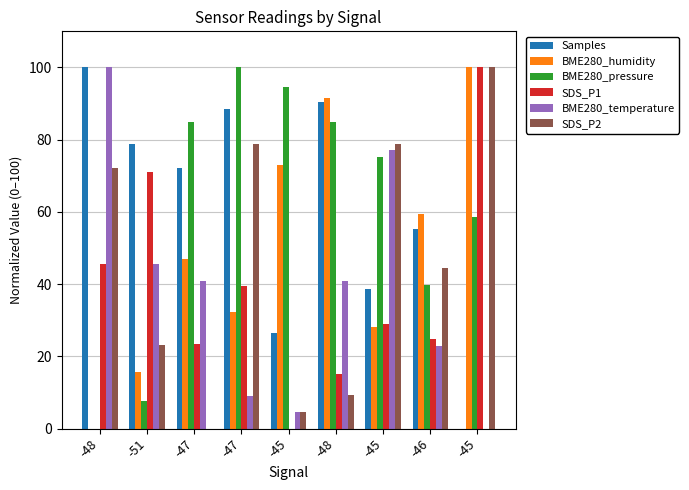

Reading left to right, extract all data points from this chart.

Samples: 100.0	78.9	72.3	88.4	26.5	90.3	38.5	55.2	0.0
BME280_humidity: 0.0	15.6	46.9	32.3	72.9	91.7	28.1	59.4	100.0
BME280_pressure: 0.0	7.7	84.8	100.0	94.5	84.8	75.1	39.7	58.7
SDS_P1: 45.6	71.2	23.4	39.4	0.0	15.2	28.8	24.7	100.0
BME280_temperature: 100.0	45.5	40.9	9.1	4.5	40.9	77.3	22.7	0.0
SDS_P2: 72.2	23.1	0.0	78.7	4.6	9.3	78.7	44.4	100.0